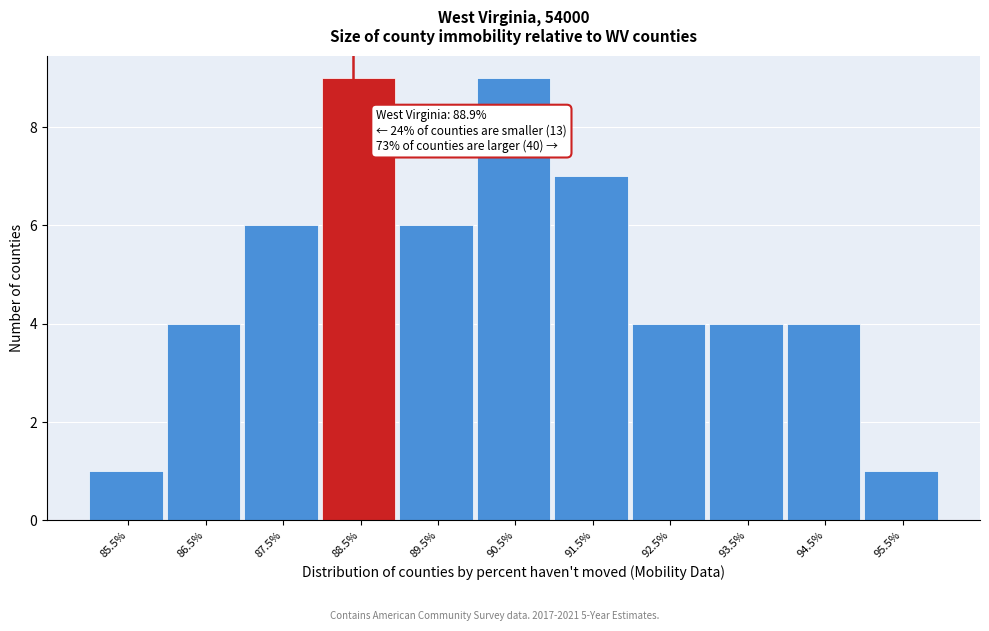

Reading left to right, extract all data points from this chart.

1	4	6	9	6	9	7	4	4	4	1